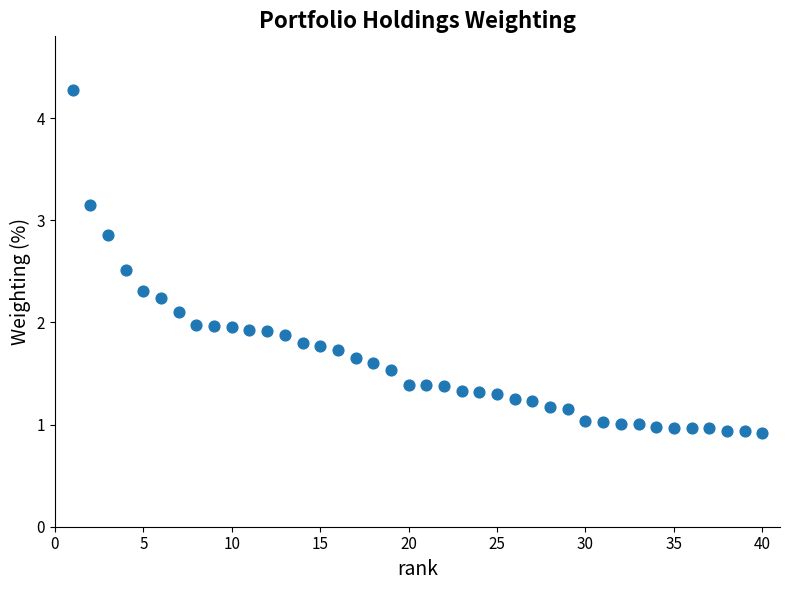

What is the range of Y values (max minus min)?

3.4